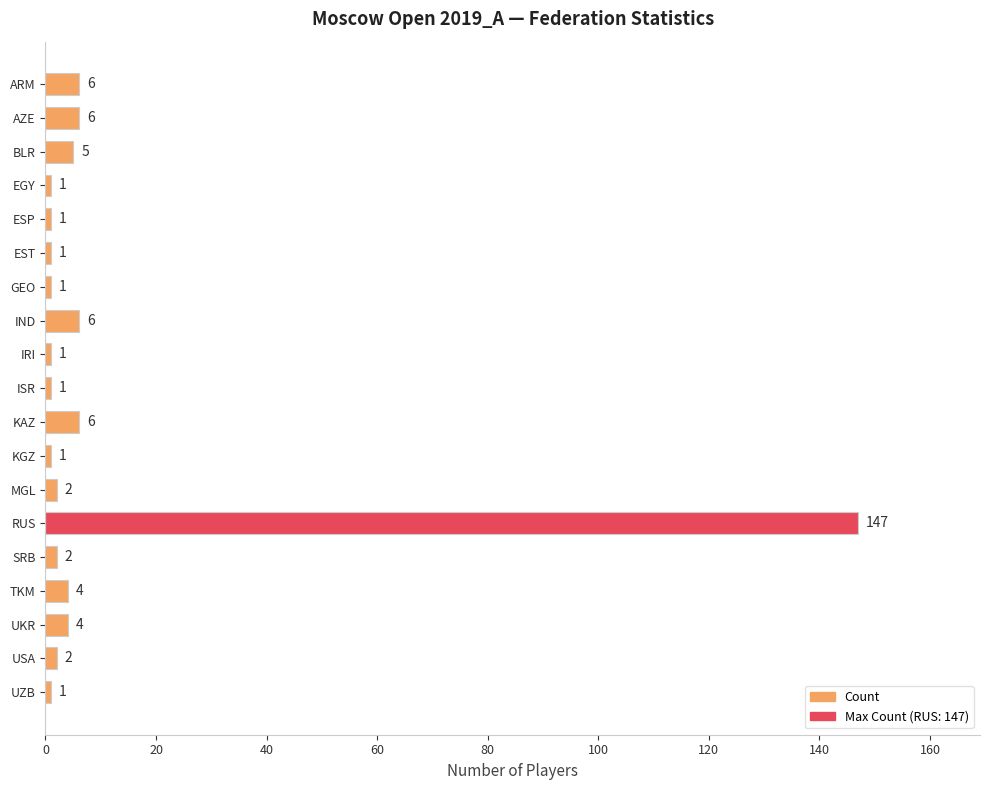

Reading bottom to top, list all the values displayed in this chart.

1	2	4	4	2	147	2	1	6	1	1	6	1	1	1	1	5	6	6